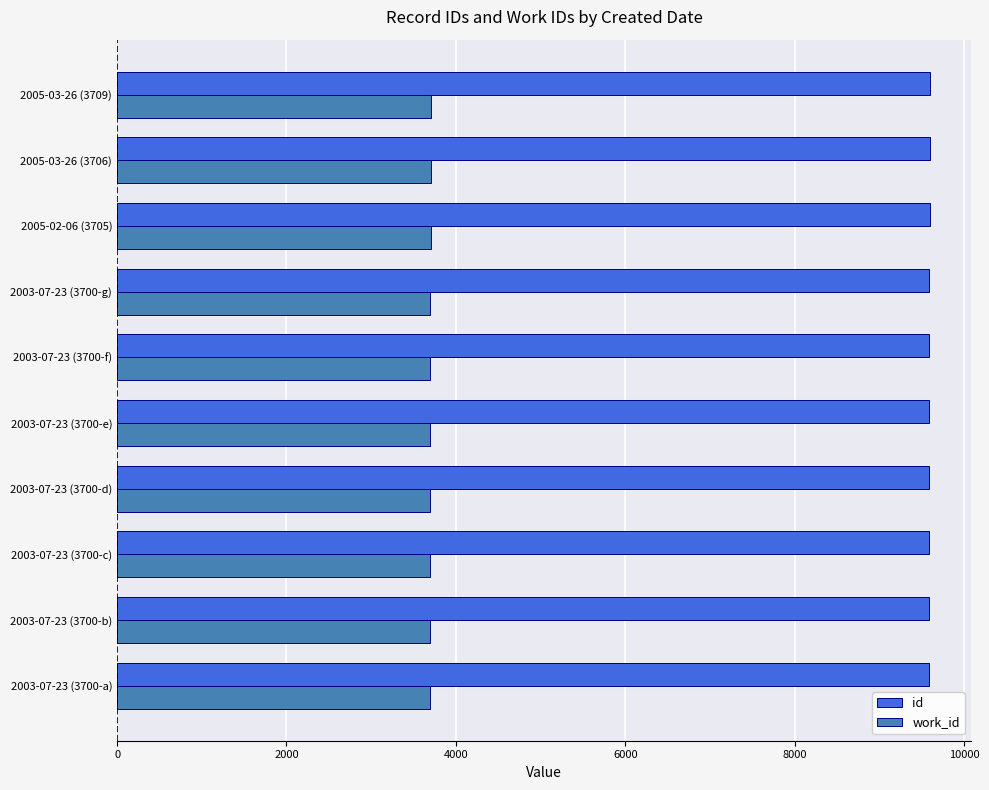

What is the smallest value displayed?

3700